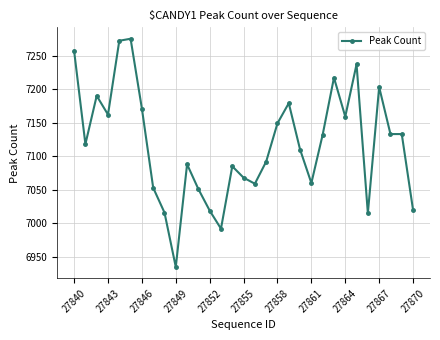

What is the value of the 25th point from the left?

7159